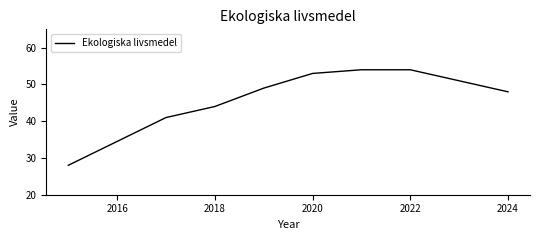

What is the minimum value shown in the chart?

28